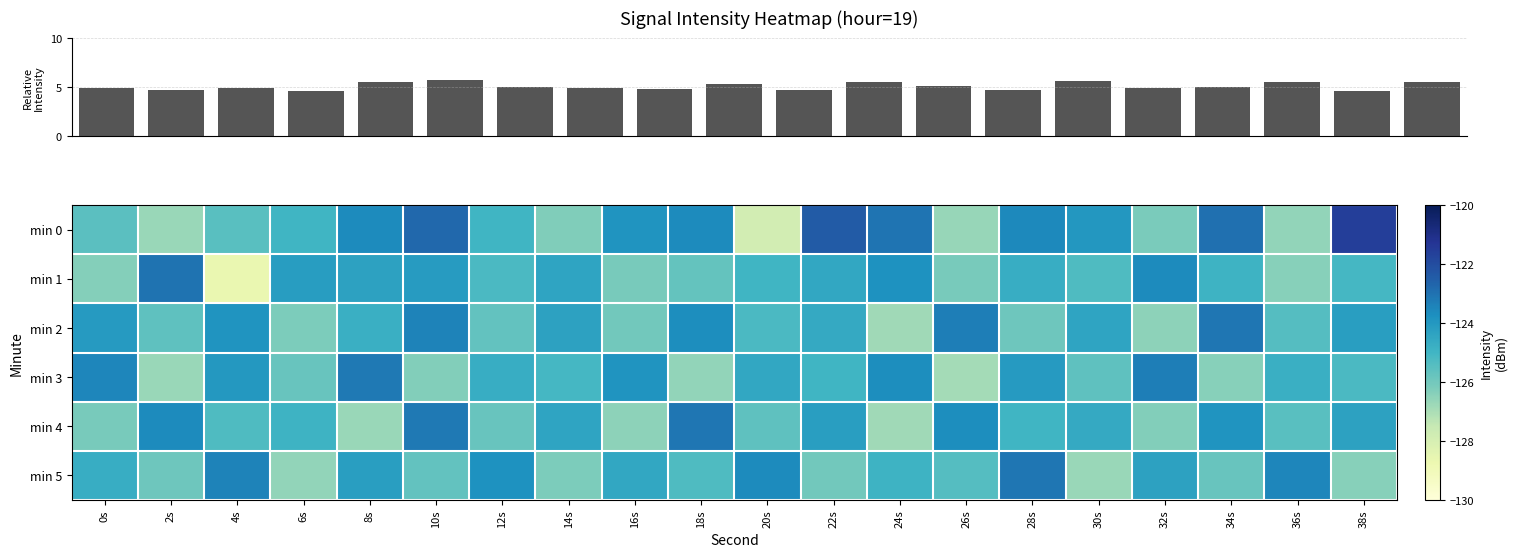

At which label is min 2 closest to -124?

0s